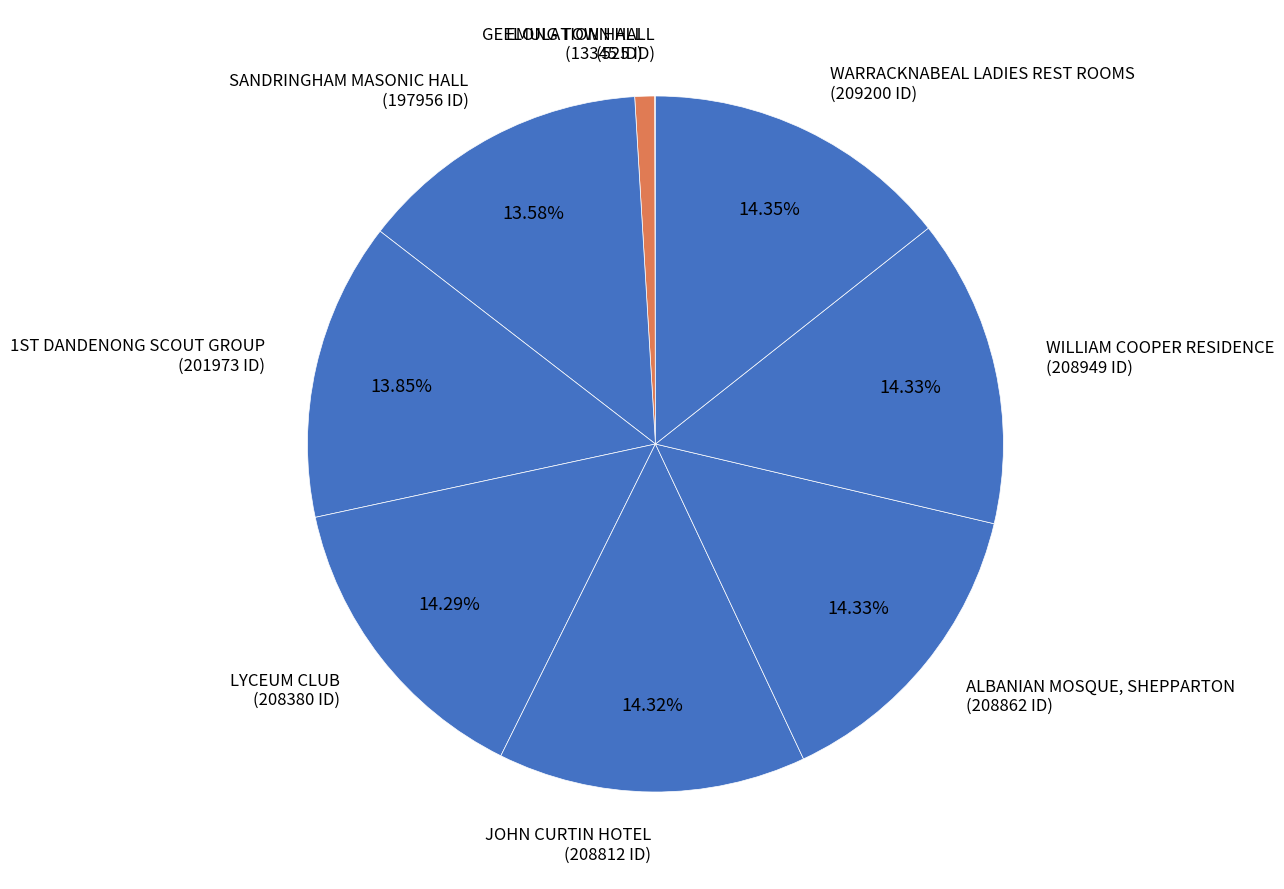

Between JOHN CURTIN HOTEL and EMULATION HALL, which is larger?

JOHN CURTIN HOTEL